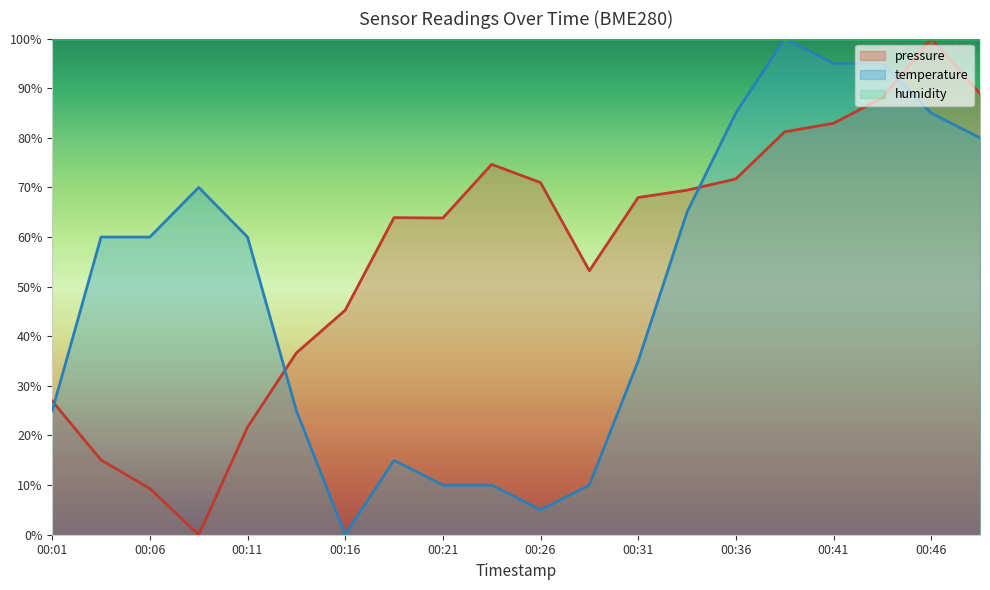

What is the difference between the maximum and minimum values in the temperature series?

100.0